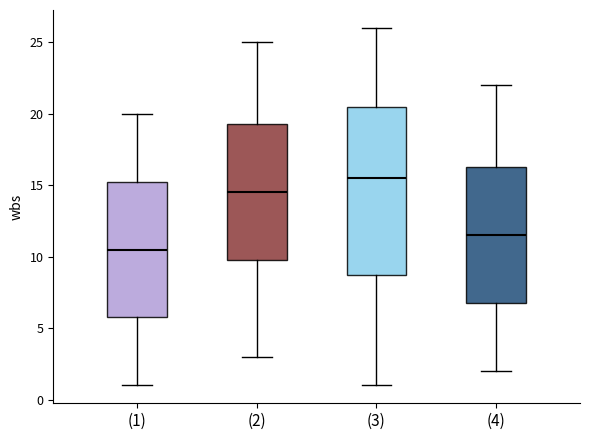

Which box's median line is the highest?

(3)